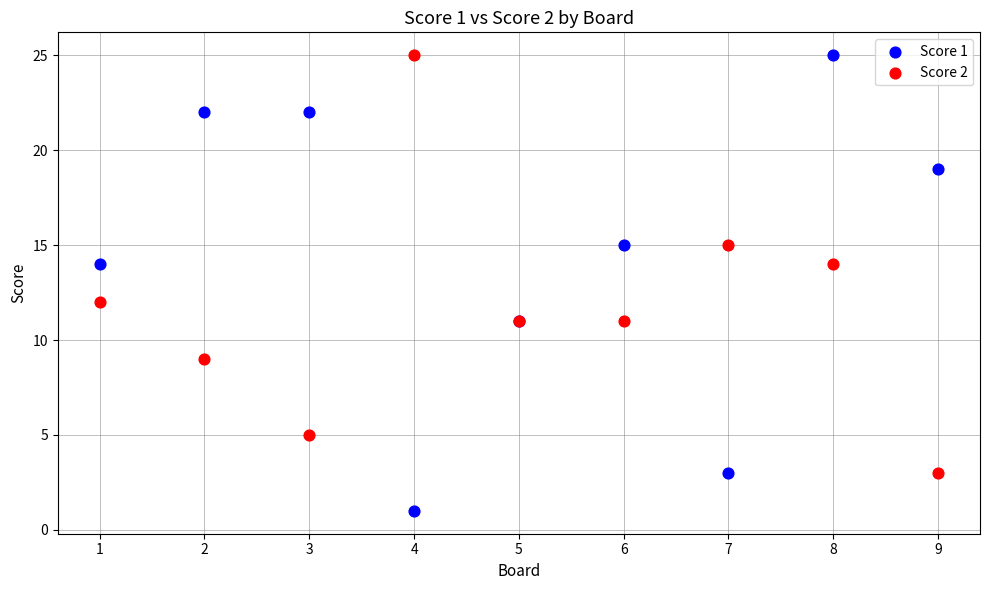

What are all the series names shown in the legend?

Score 1, Score 2